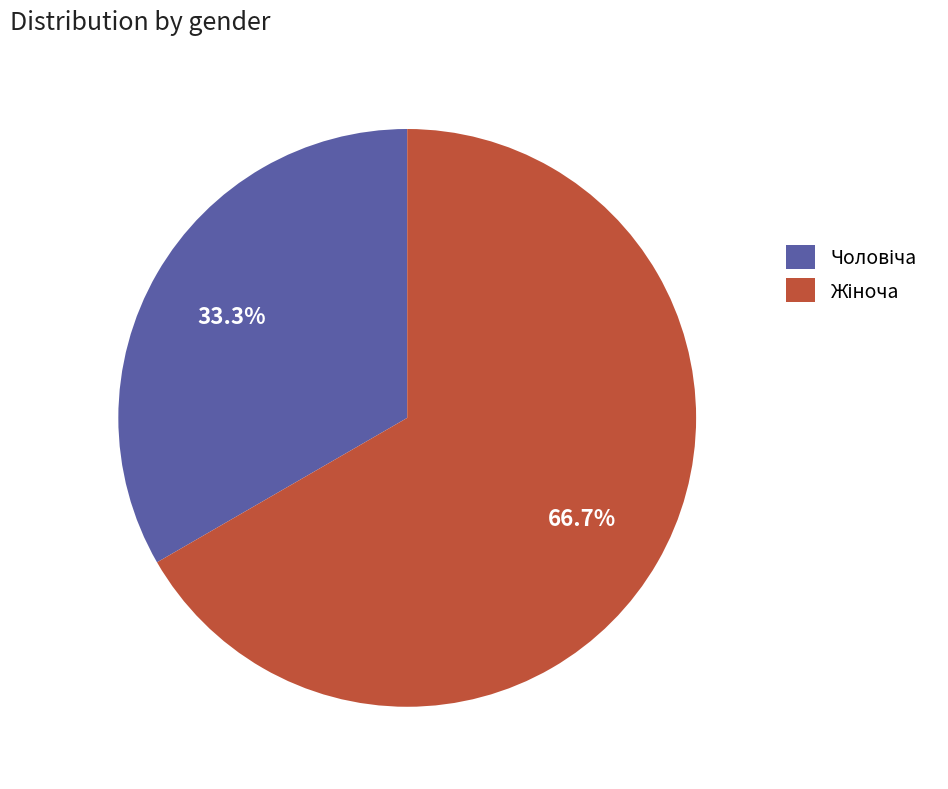

Is there a majority slice in this chart?

Yes